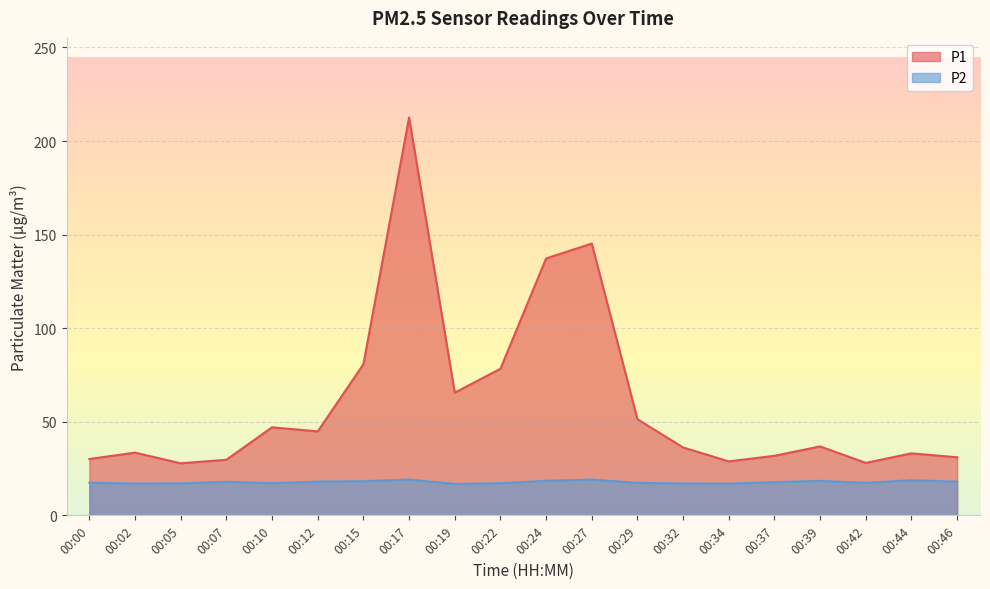

Reading left to right, extract all data points from this chart.

P1: 30.1	33.5	27.8	29.7	47.0	44.9	80.8	212.6	65.5	78.3	137.2	145.2	51.4	36.2	28.8	31.8	36.8	28.0	33.1	31.0
P2: 17.4	17.0	17.1	17.9	17.1	18.1	18.2	19.1	16.8	17.1	18.5	19.1	17.4	17.0	16.9	17.8	18.4	17.4	18.8	18.0